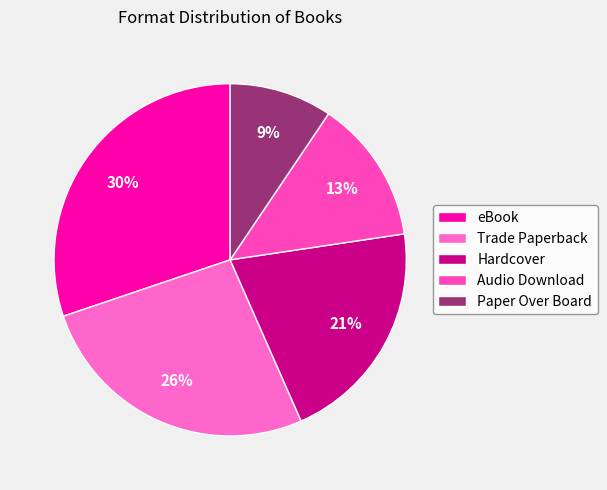

What percentage is the eBook slice, to the nearest percent?

30%